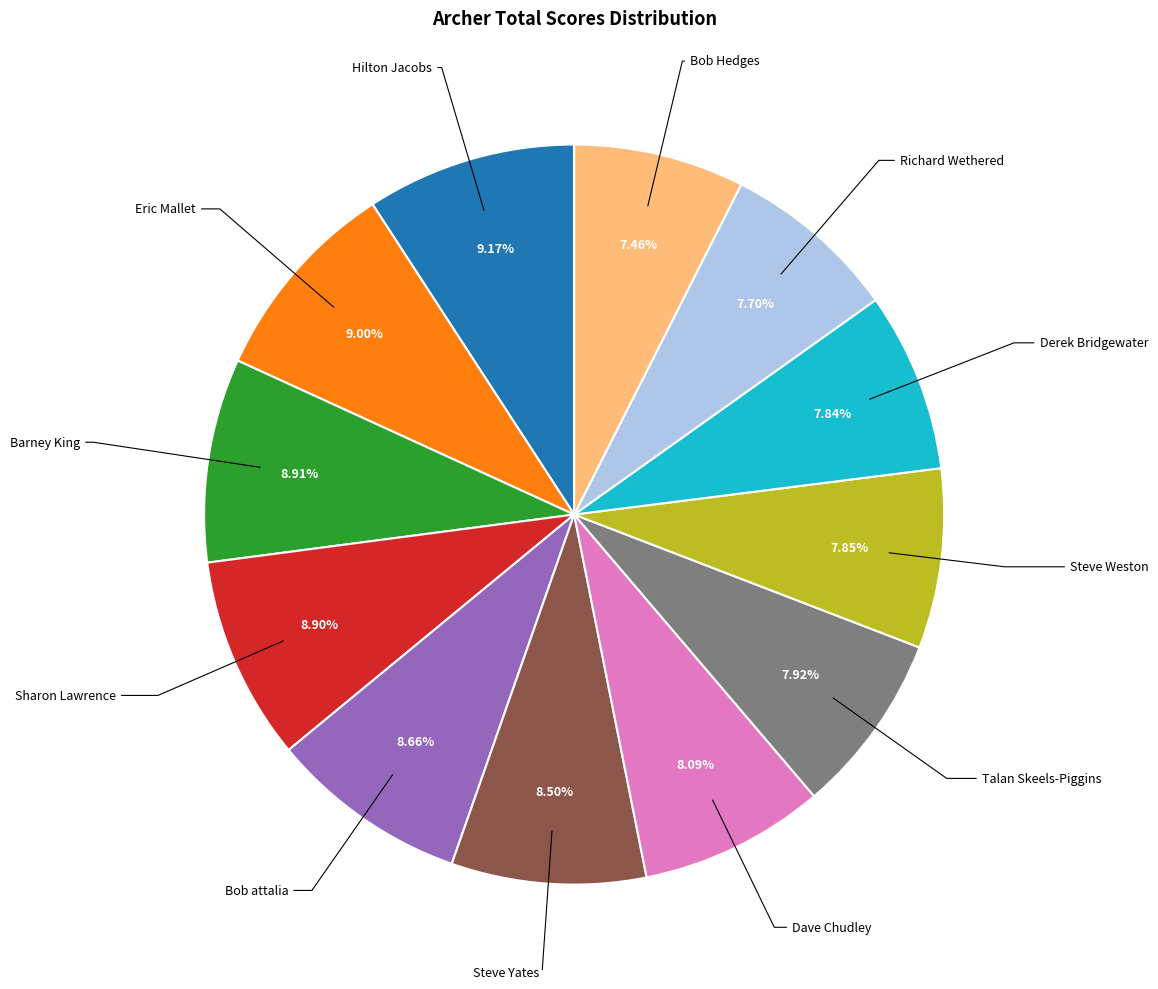

Is there a majority slice in this chart?

No